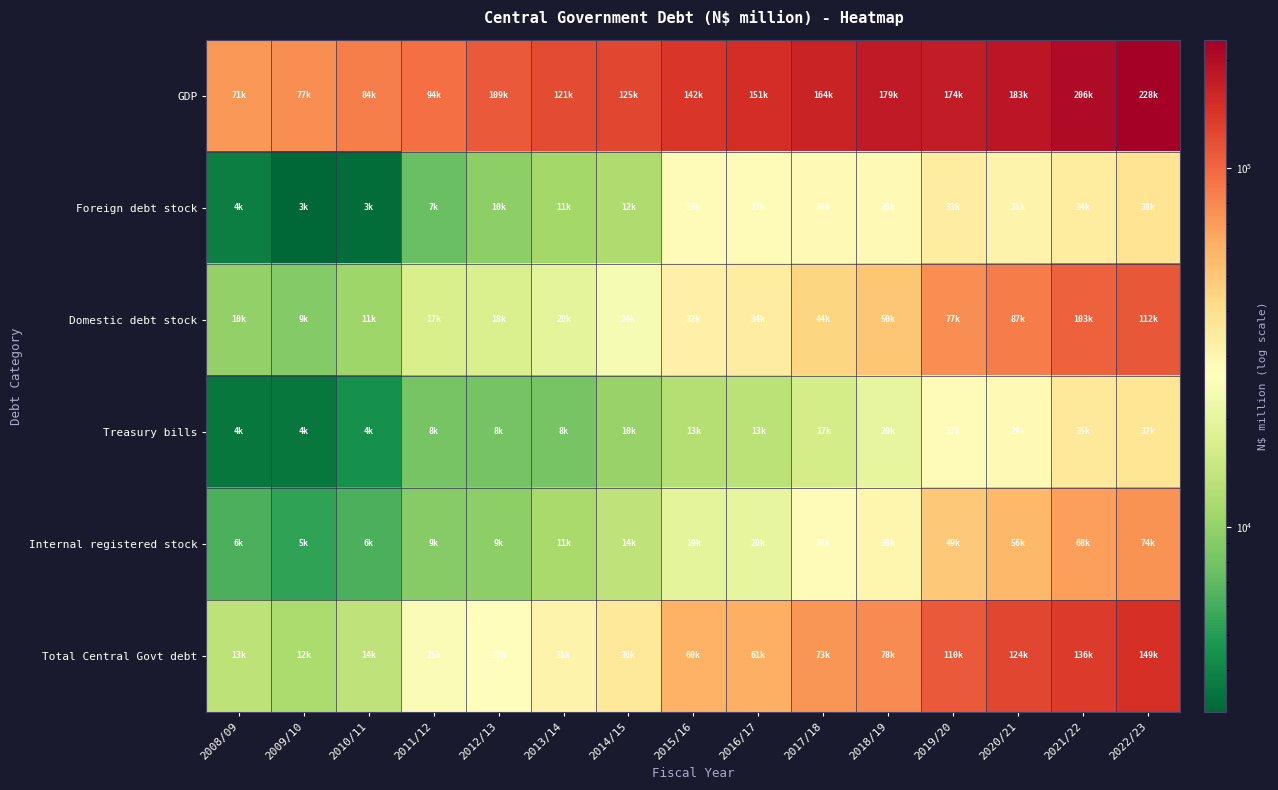

How many distinct data groups are displayed?

6